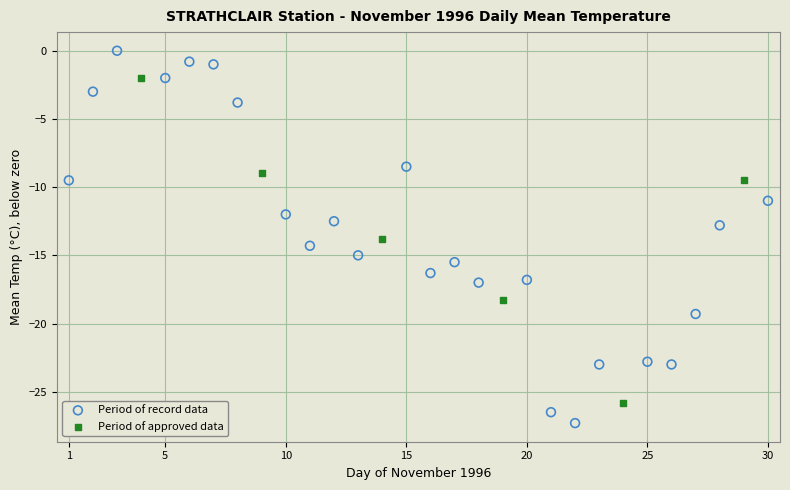

Which series reaches the maximum Y coordinate?

Period of record data